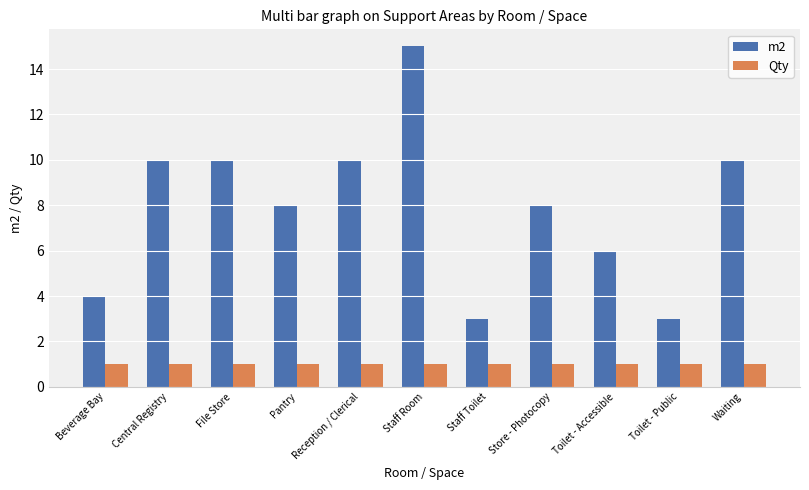

The m2 series shows 1 at Staff Toilet. True or false?

False